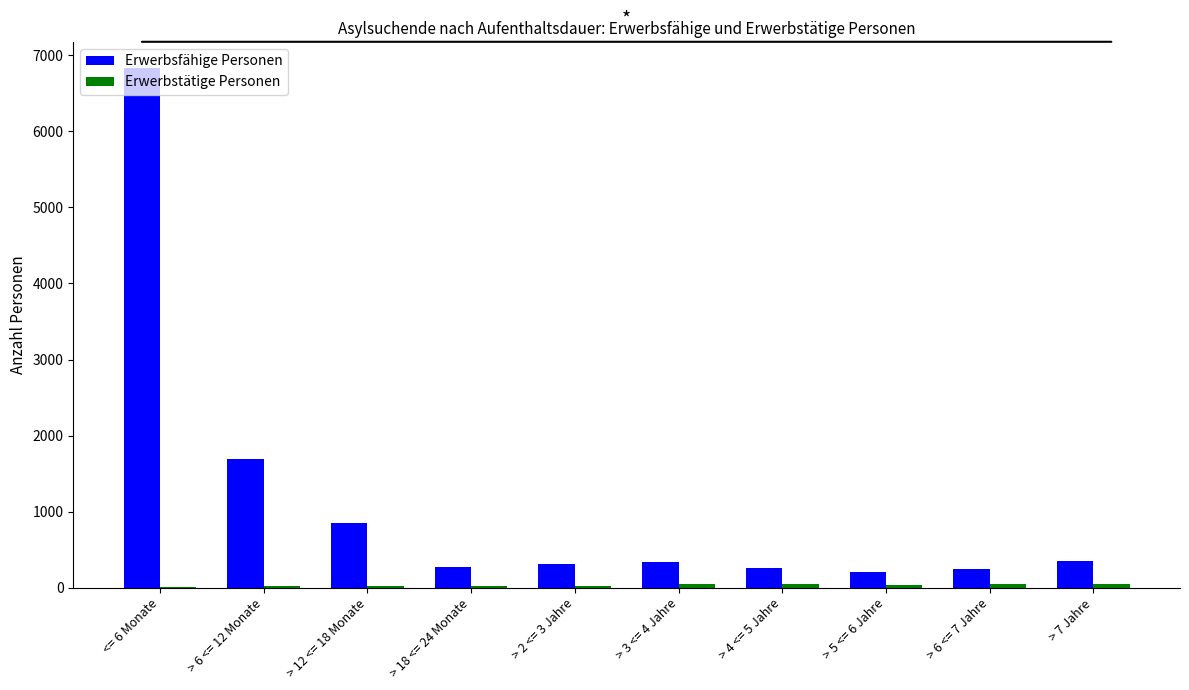

The value of Erwerbsfähige Personen at > 2 <= 3 Jahre is 311. True or false?

True